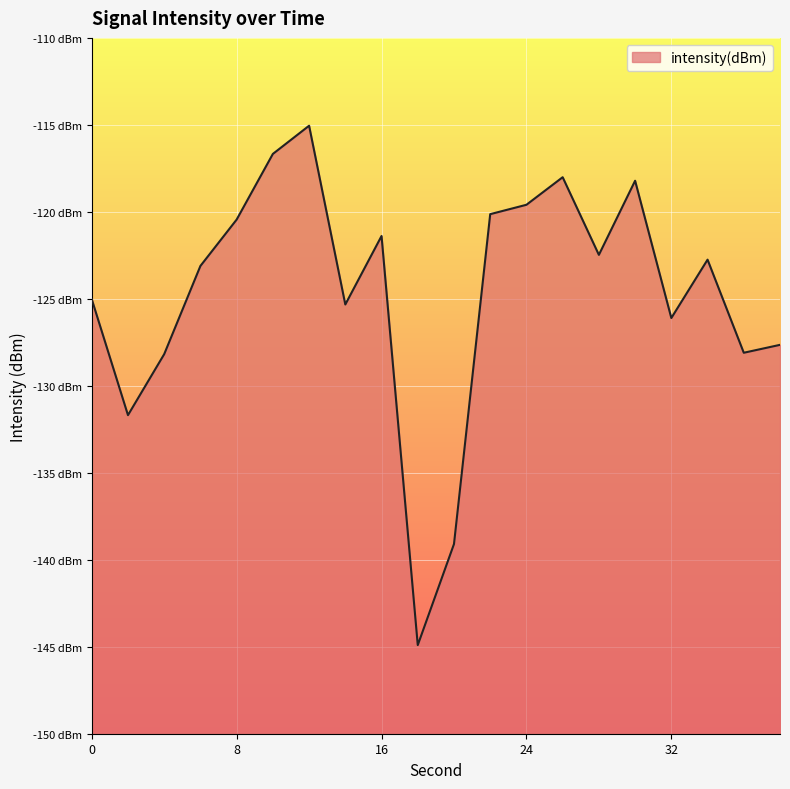

Where is the first local maximum?

12